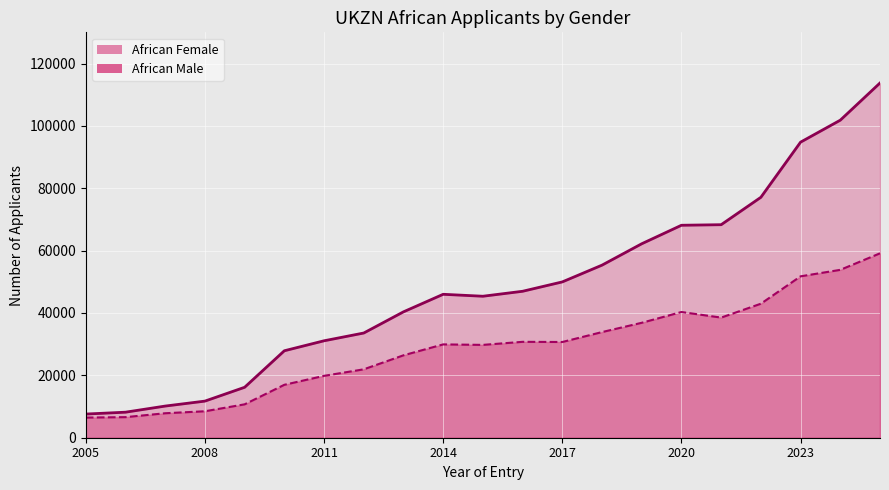

True or false: African Male and African Female intersect in this chart.

False